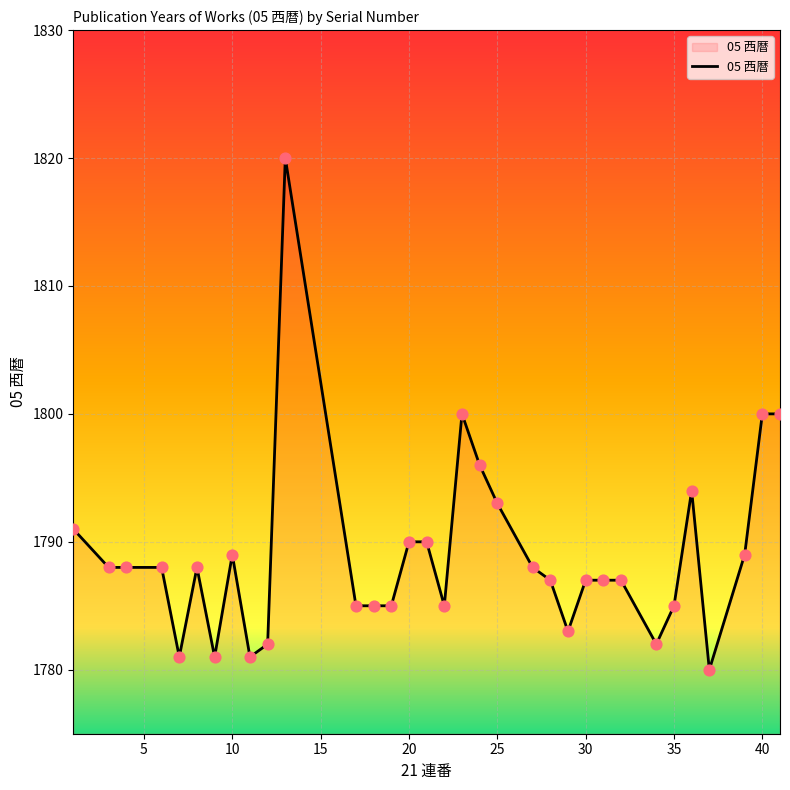

What is the smallest value displayed?

1780